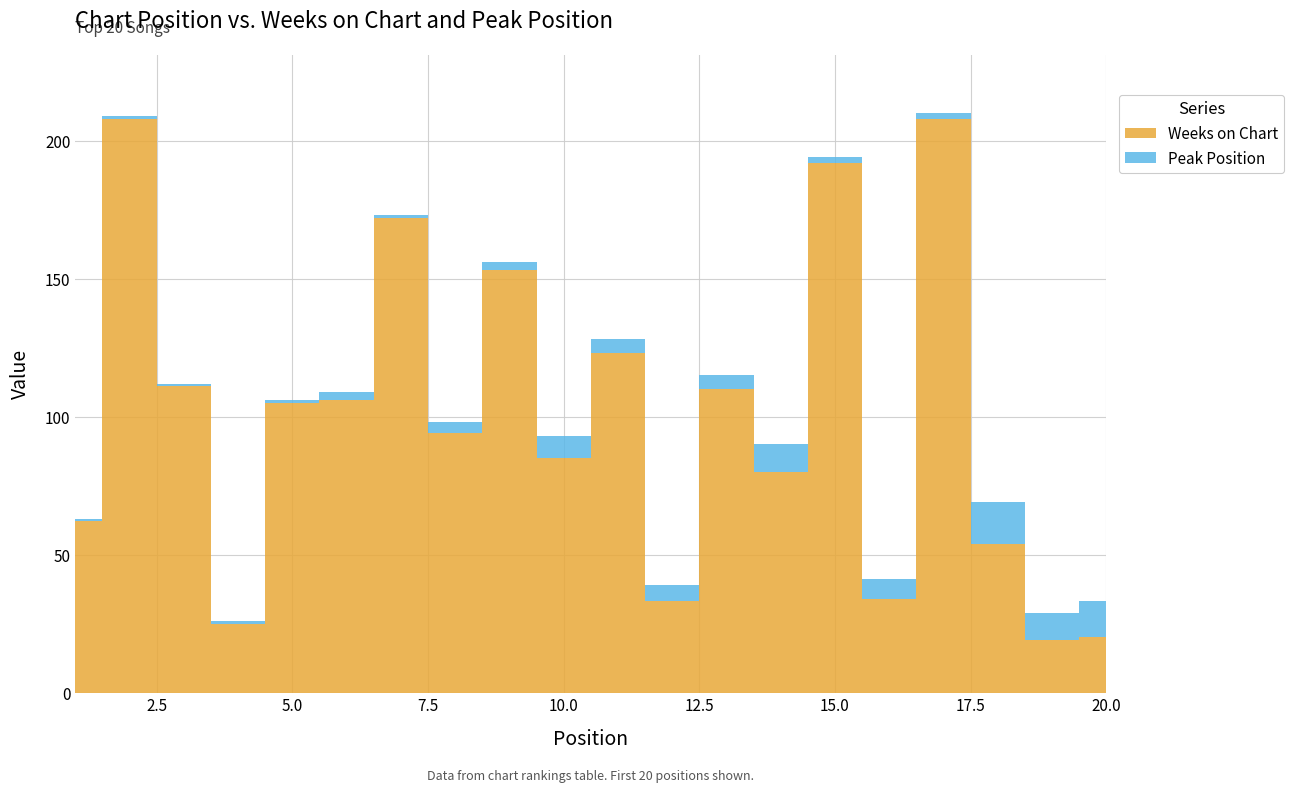

Reading left to right, extract all data points from this chart.

Weeks on Chart: 1=62	2=208	3=111	4=25	5=105	6=106	7=172	8=94	9=153	10=85	11=123	12=33	13=110	14=80	15=192	16=34	17=208	18=54	19=19	20=20
Peak Position: 1=1	2=1	3=1	4=1	5=1	6=3	7=1	8=4	9=3	10=8	11=5	12=6	13=5	14=10	15=2	16=7	17=2	18=15	19=10	20=13